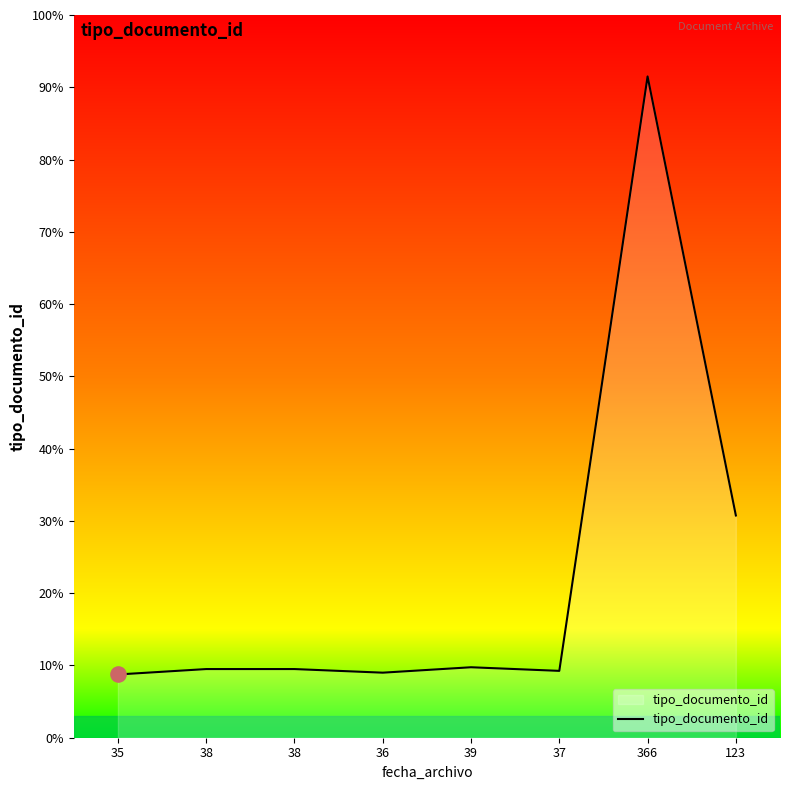

Approximately how many times larger is the value at 37 compared to 38?

1.0